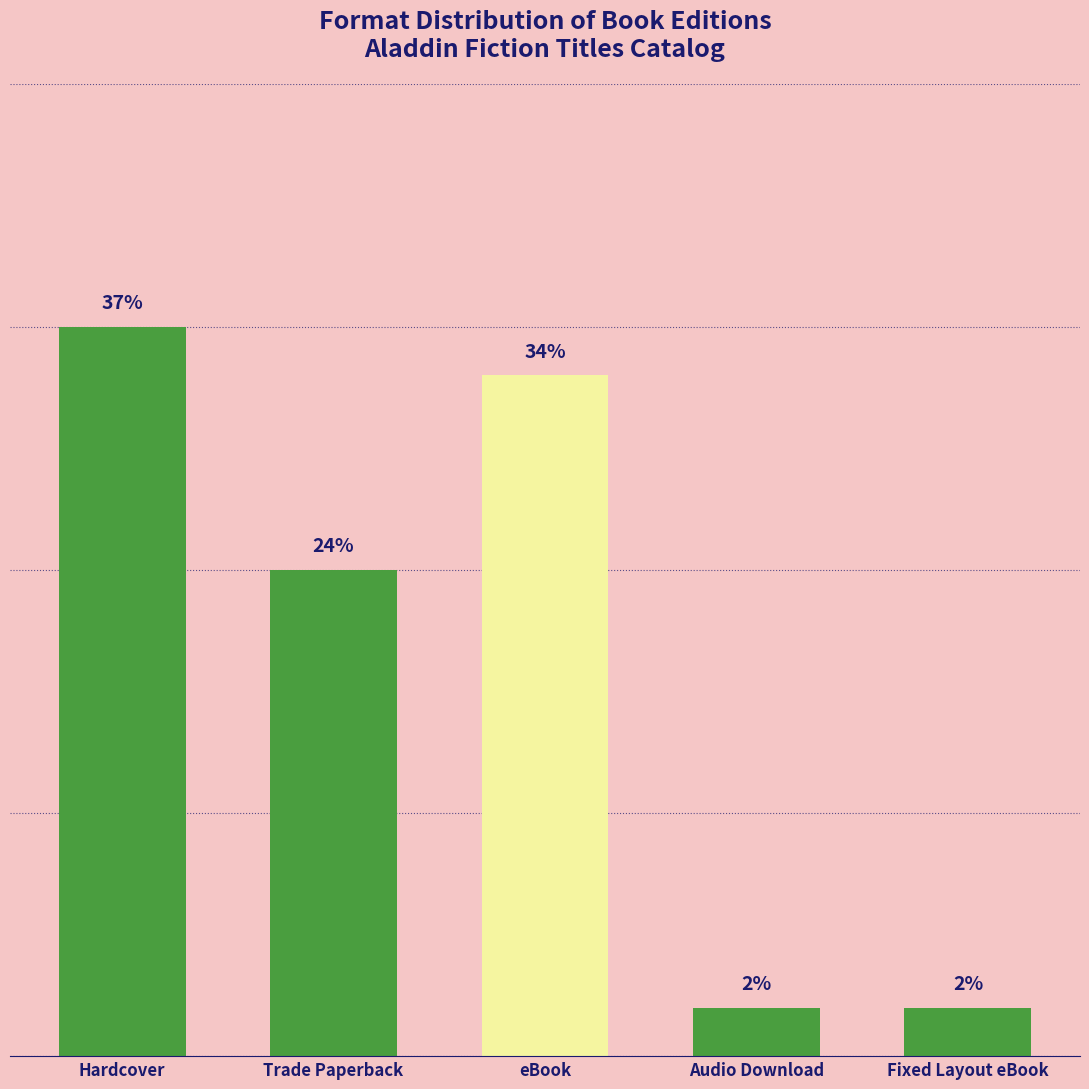

Reading left to right, transcribe all the data shown in this chart.

Hardcover=15	Trade Paperback=10	eBook=14	Audio Download=1	Fixed Layout eBook=1